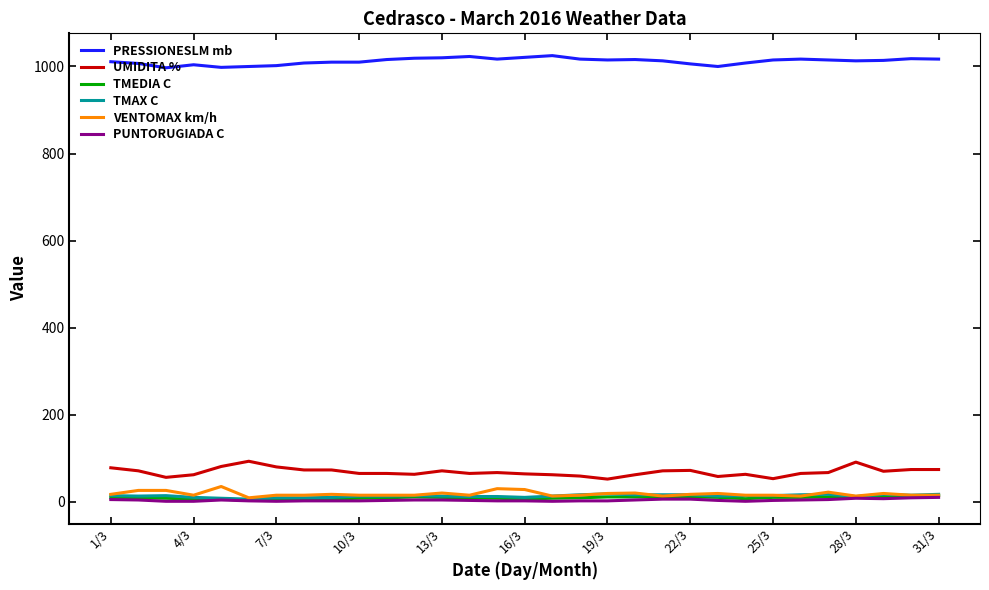

Which series has the largest total across all categories?

PRESSIONESLM mb